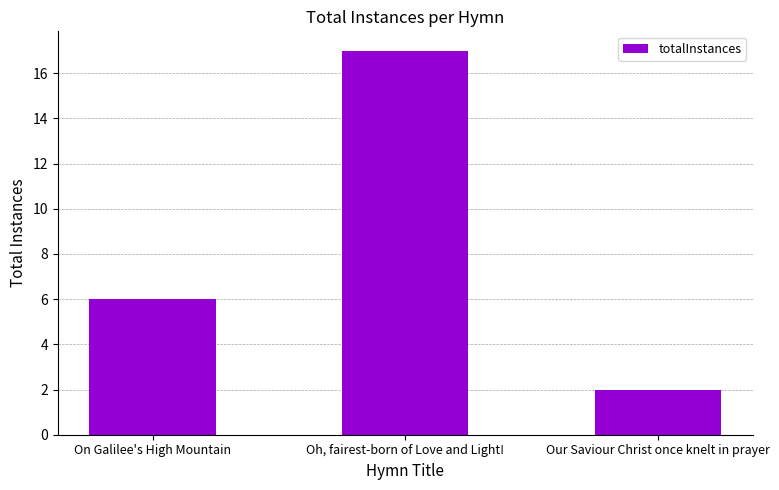

What is the sum of the values at Oh, fairest-born of Love and Light! and Our Saviour Christ once knelt in prayer?

19